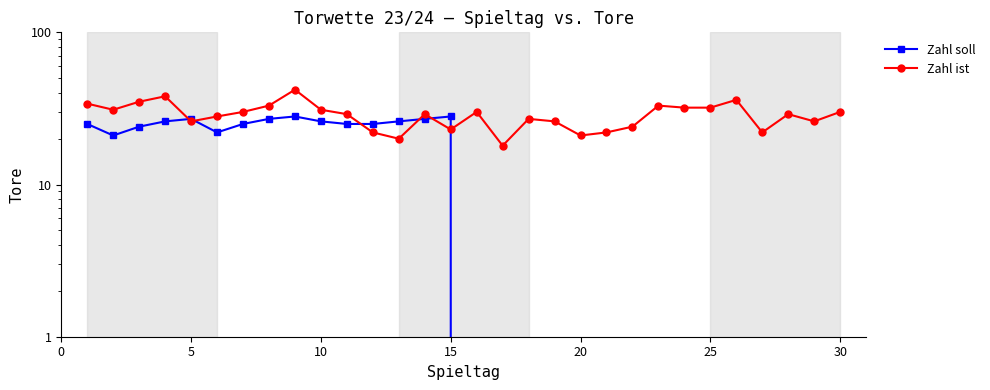

Is it true that Zahl ist equals 12 at 20?

False